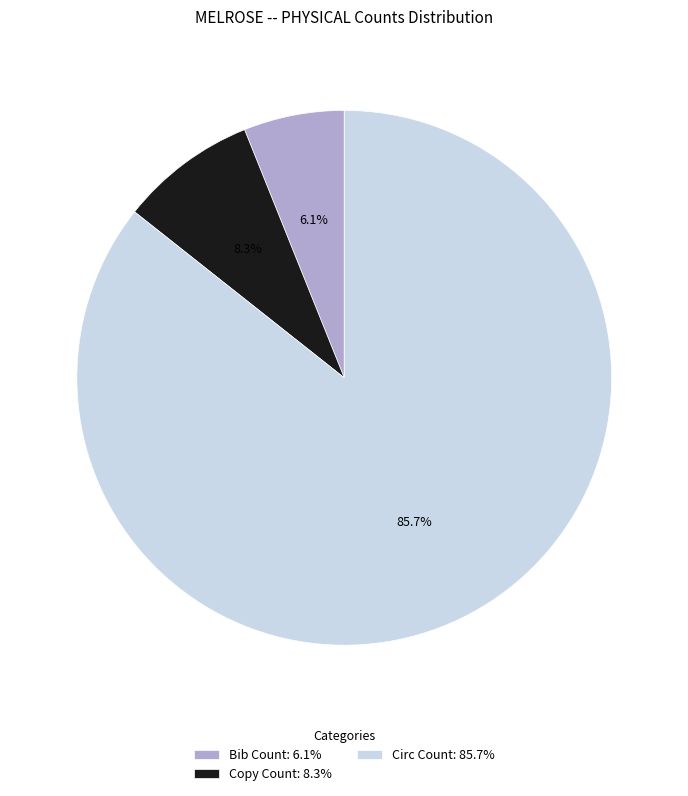

Rank the categories by value from lowest to highest.

Bib Count, Copy Count, Circ Count